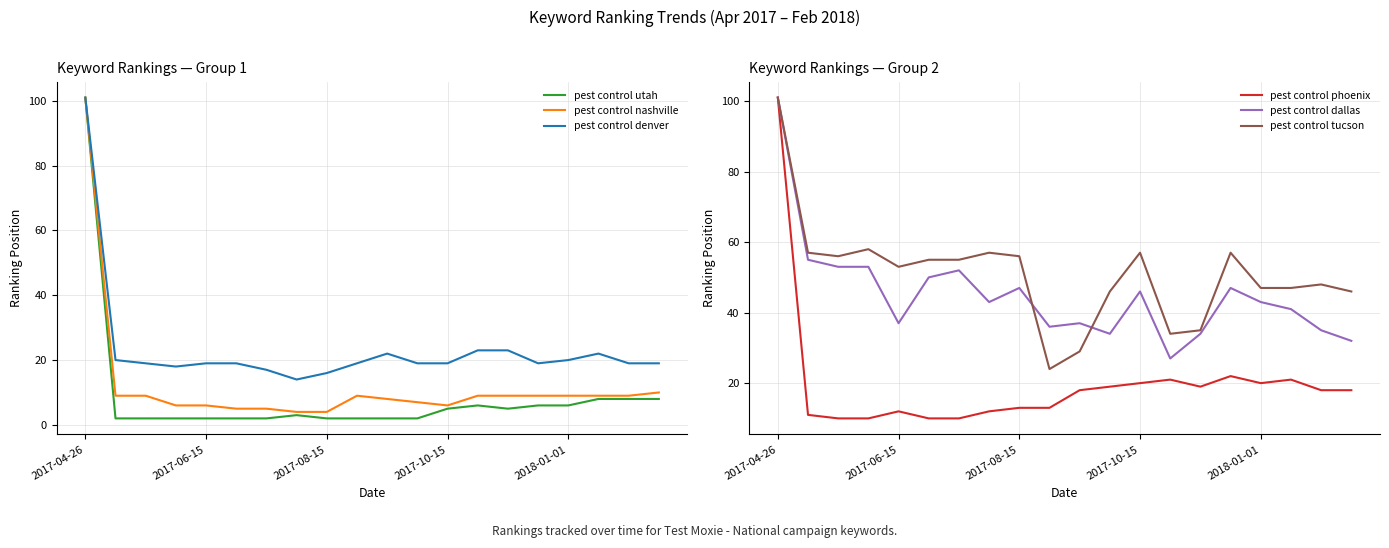

What is the value of the pest control dallas point at the 4th from the left?

53